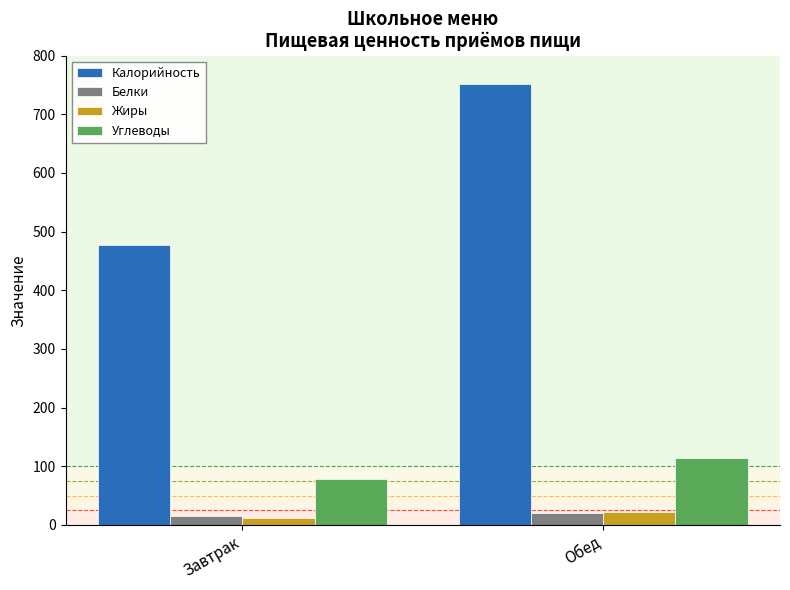

Which series has the largest total across all categories?

Калорийность